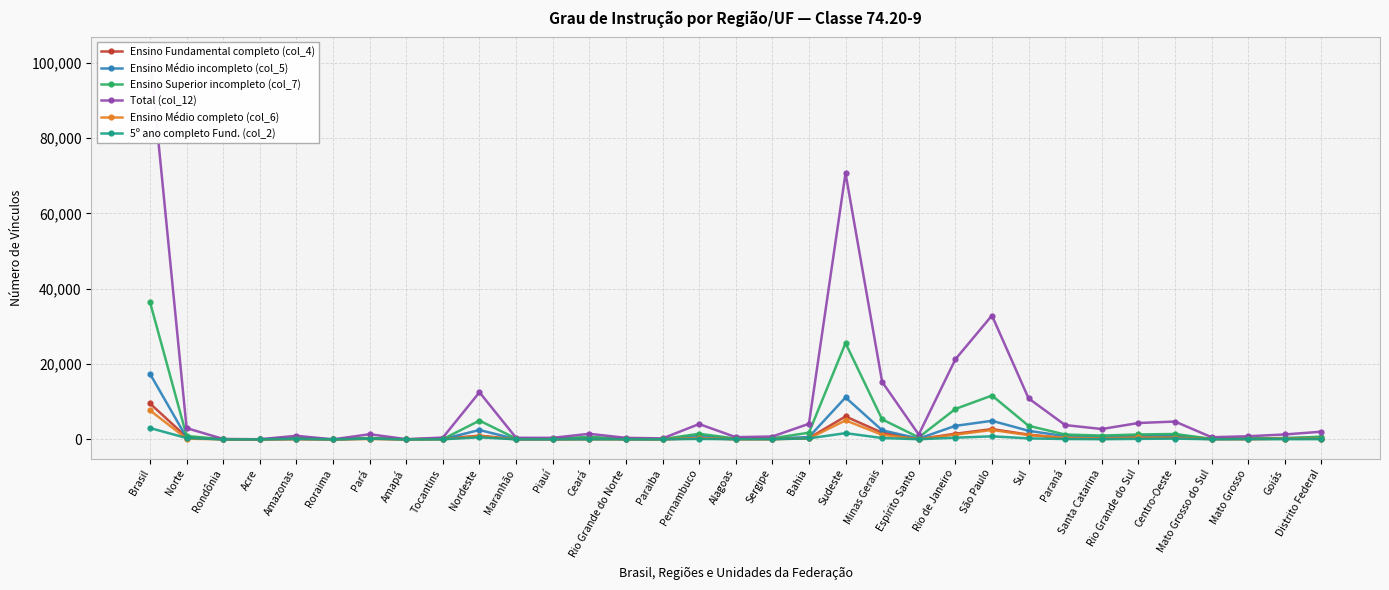

True or false: Ensino Médio completo (col_6) and Ensino Médio incompleto (col_5) intersect in this chart.

False